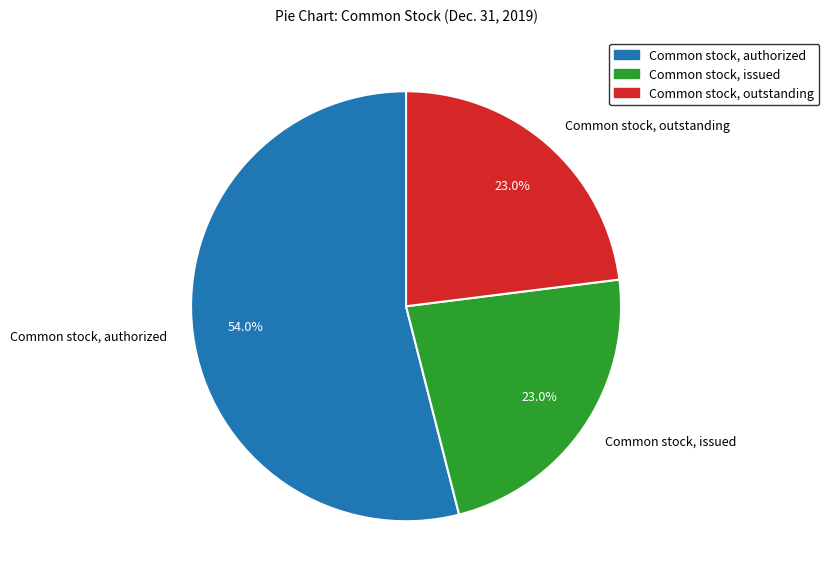

Is it true that Common stock, issued is 30% of the pie?

False